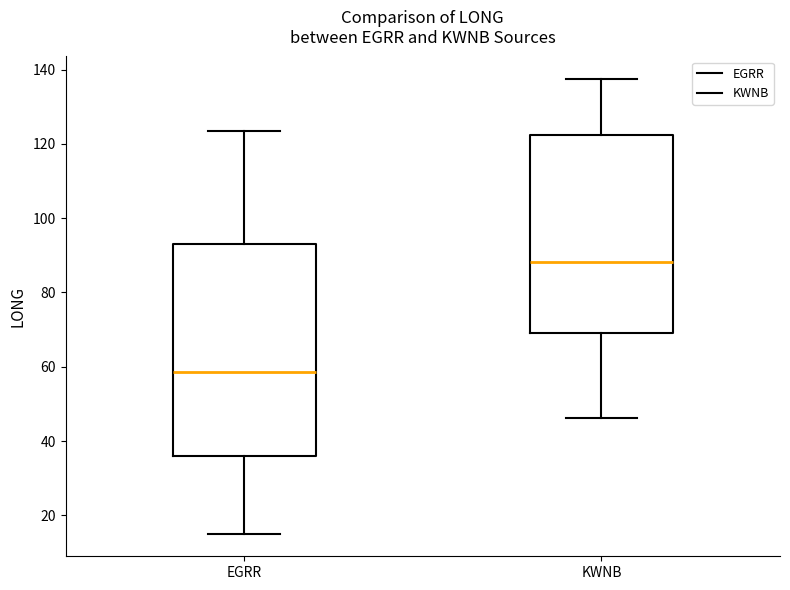

Reading left to right, read every box against the y-axis: the position of its median line, the range the box covers, and the ends of its whiskers. The values are not printed on the chart, so give them approximately, as read against the axis.

EGRR: median 58, box 36 to 94, whiskers 16 to 124
KWNB: median 88, box 70 to 122, whiskers 46 to 138